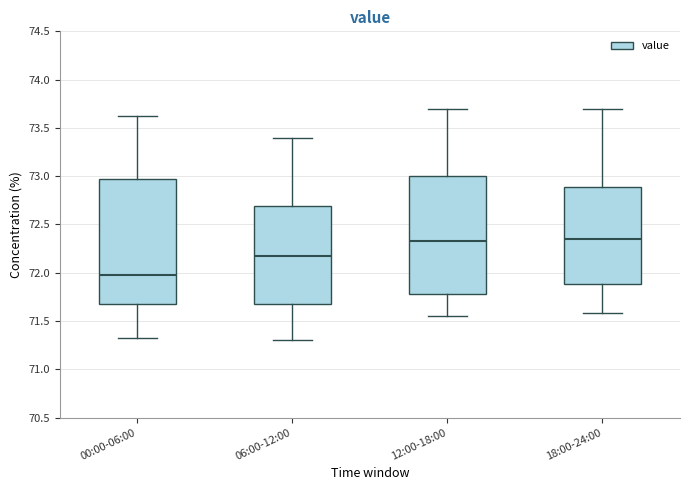

Where does the upper whisker of the box for 12:00-18:00 end on the y-axis? The values are not printed on the chart, so give them approximately, as read against the axis.

73.70